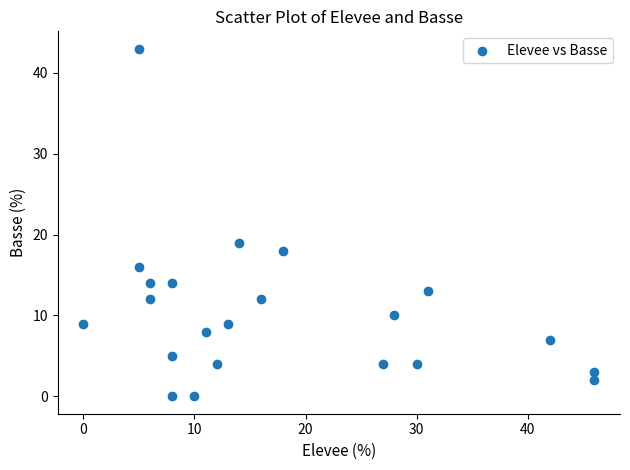

What is the range of X values (max minus min)?

46